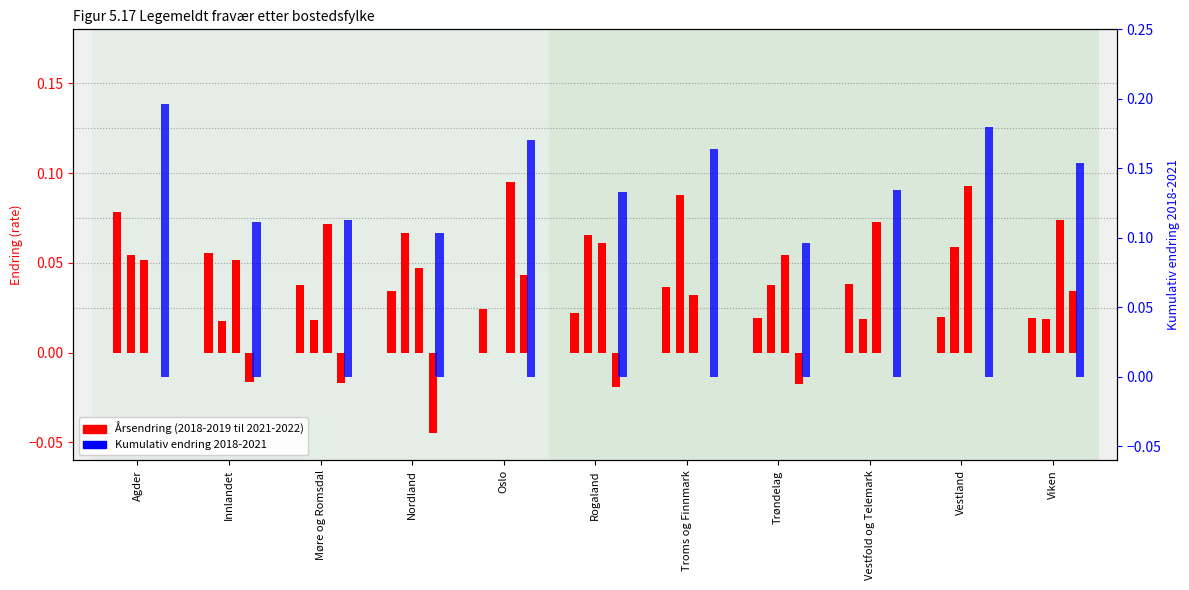

Which category has the lowest value in the 2018-2021 series?

Trøndelag